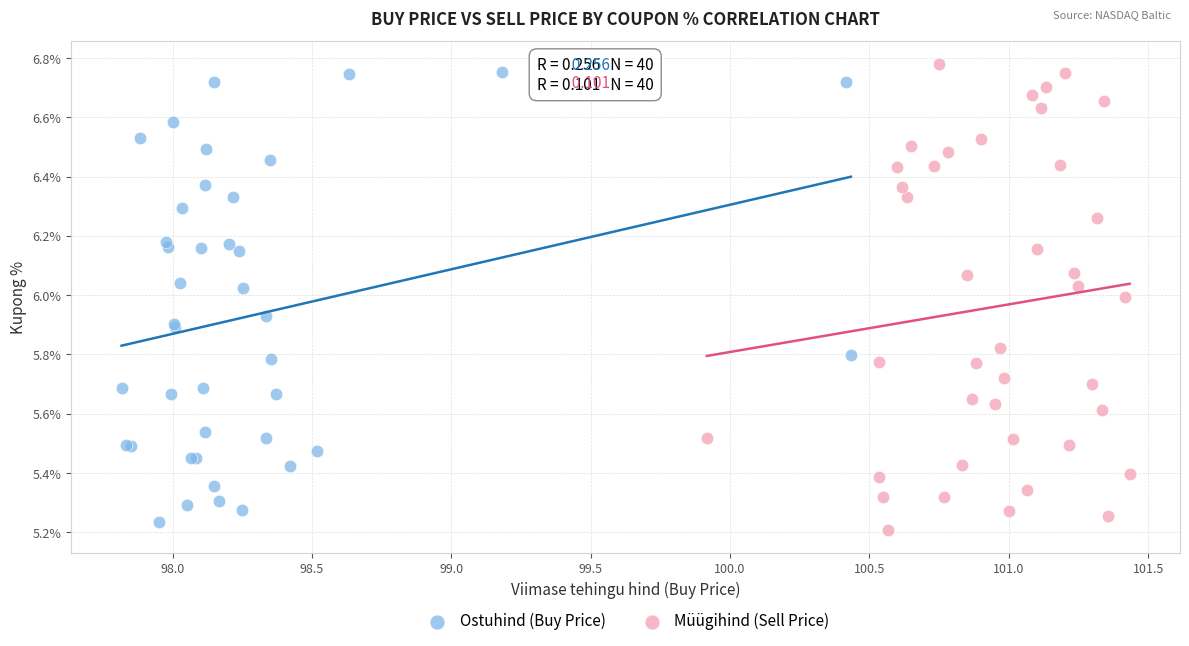

Which series reaches the maximum Y coordinate?

Müügihind (Sell Price)